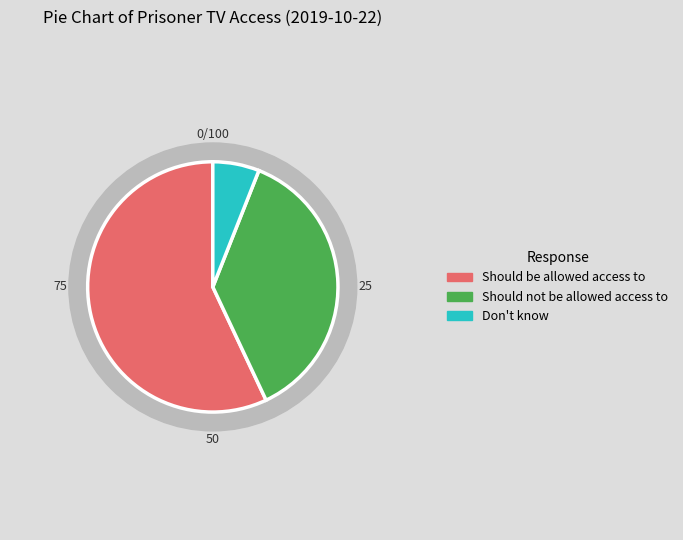

Count the number of slices in the pie.

3